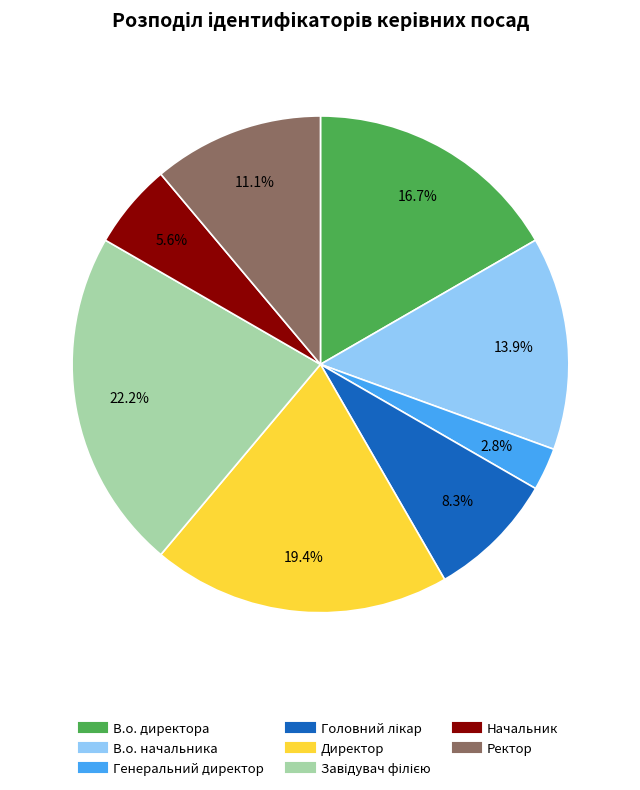

What is the smallest slice in the pie chart?

Генеральний директор